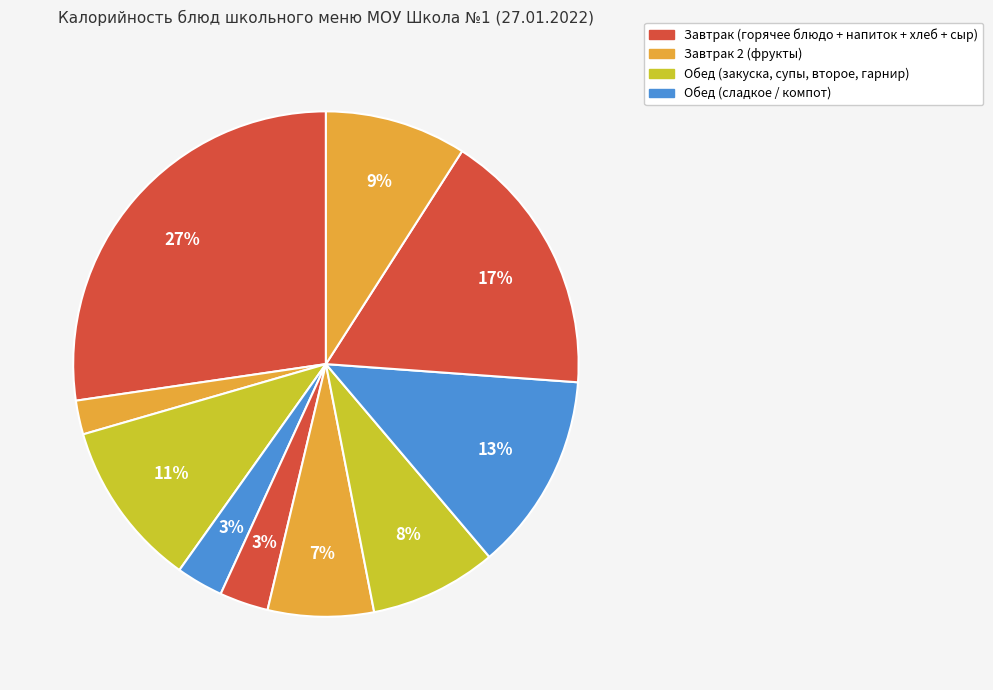

How many segments does this pie chart have?

10